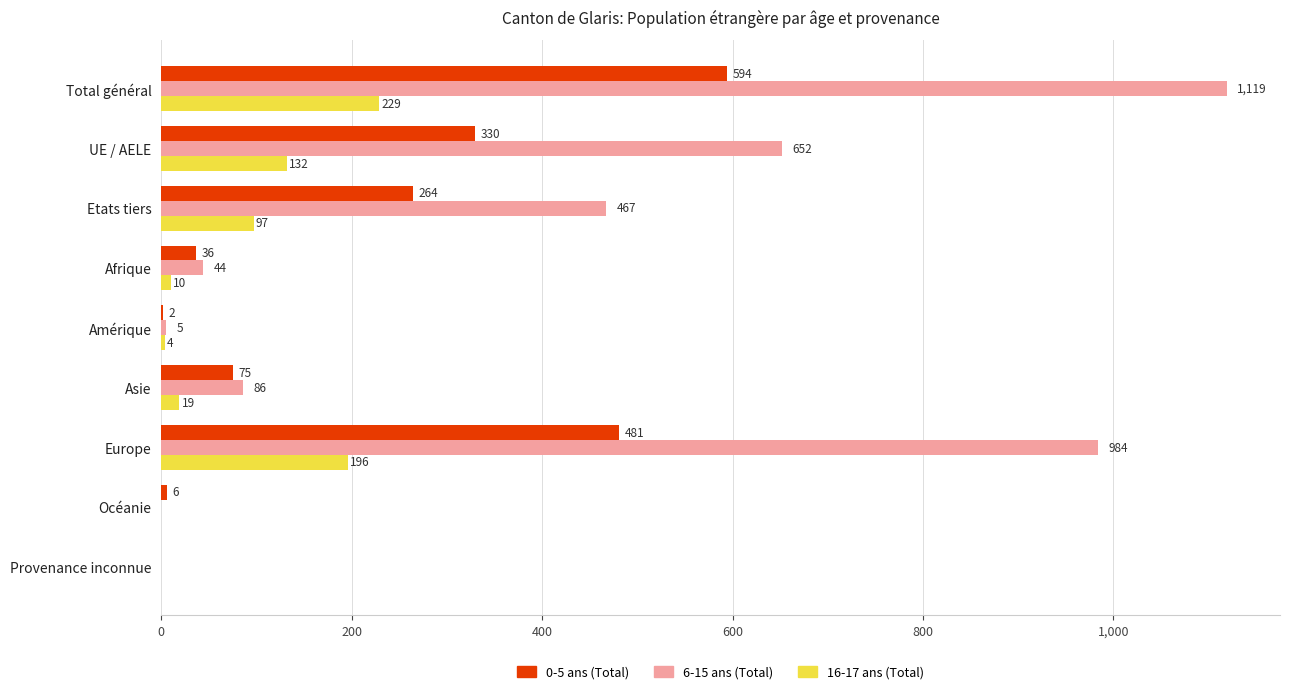

Where is 6-15 ans (Total) nearest to the value 559?

Etats tiers